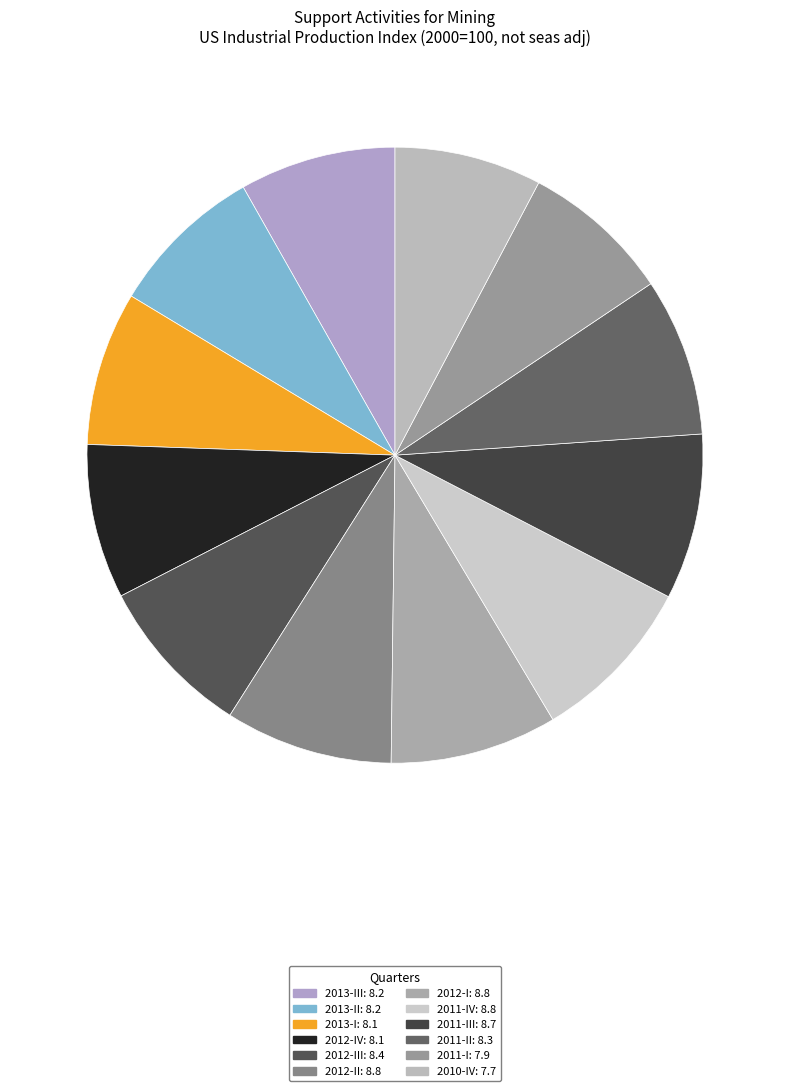

Is there a majority slice in this chart?

No